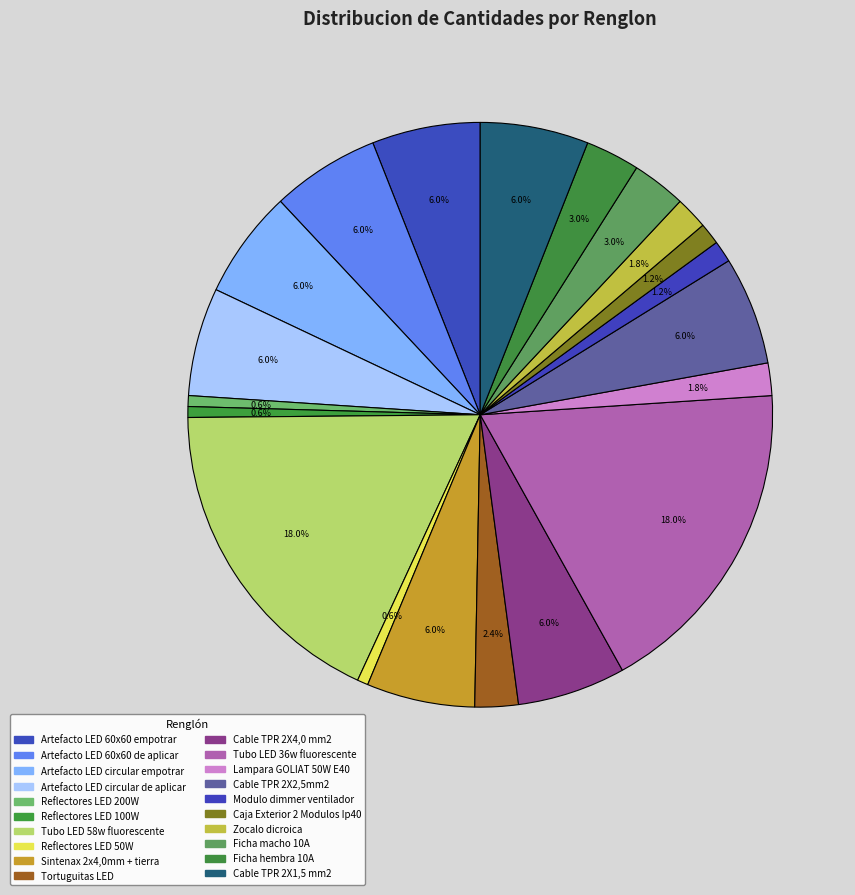

The Lampara GOLIAT 50W E40 slice represents 2% of the pie. True or false?

True